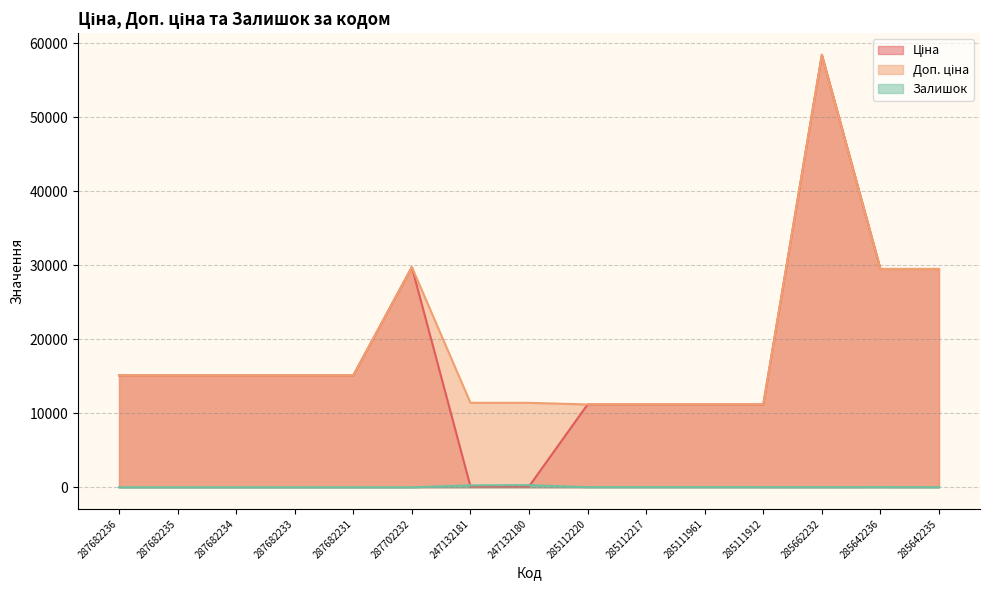

What is the sum of the Доп. ціна values at 247132181 and 285111961?

22598.2